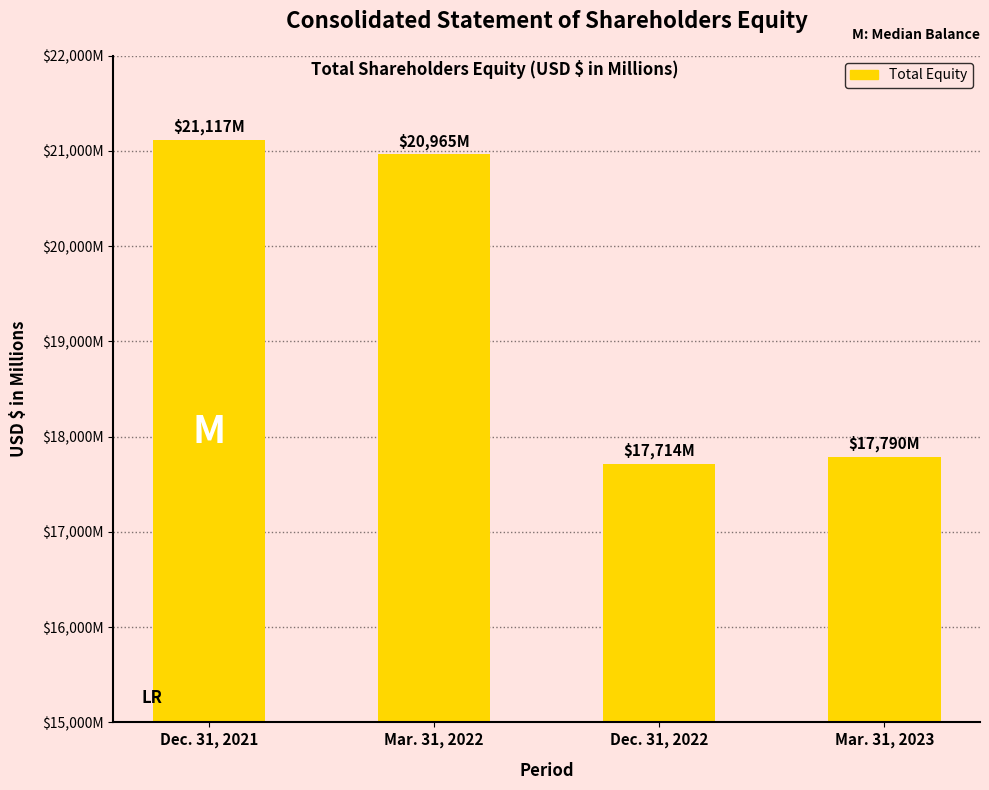

The chart shows a value of 29736 at Mar. 31, 2022. True or false?

False